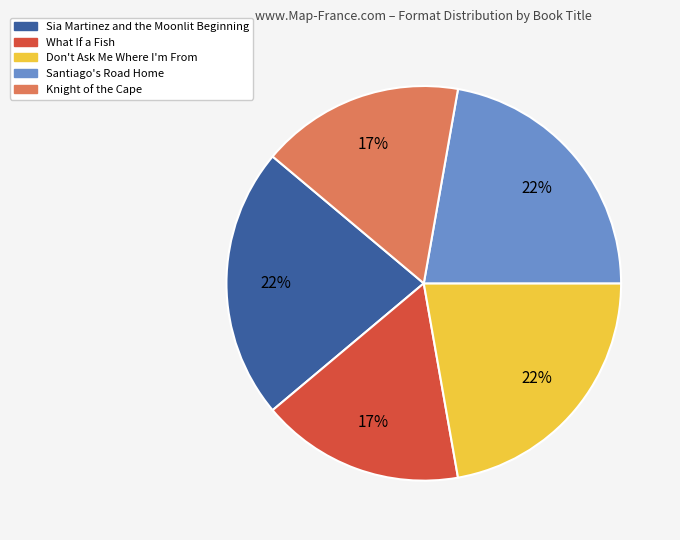

What is the ratio of the value at Santiago's Road Home to the value at What If a Fish?

1.3